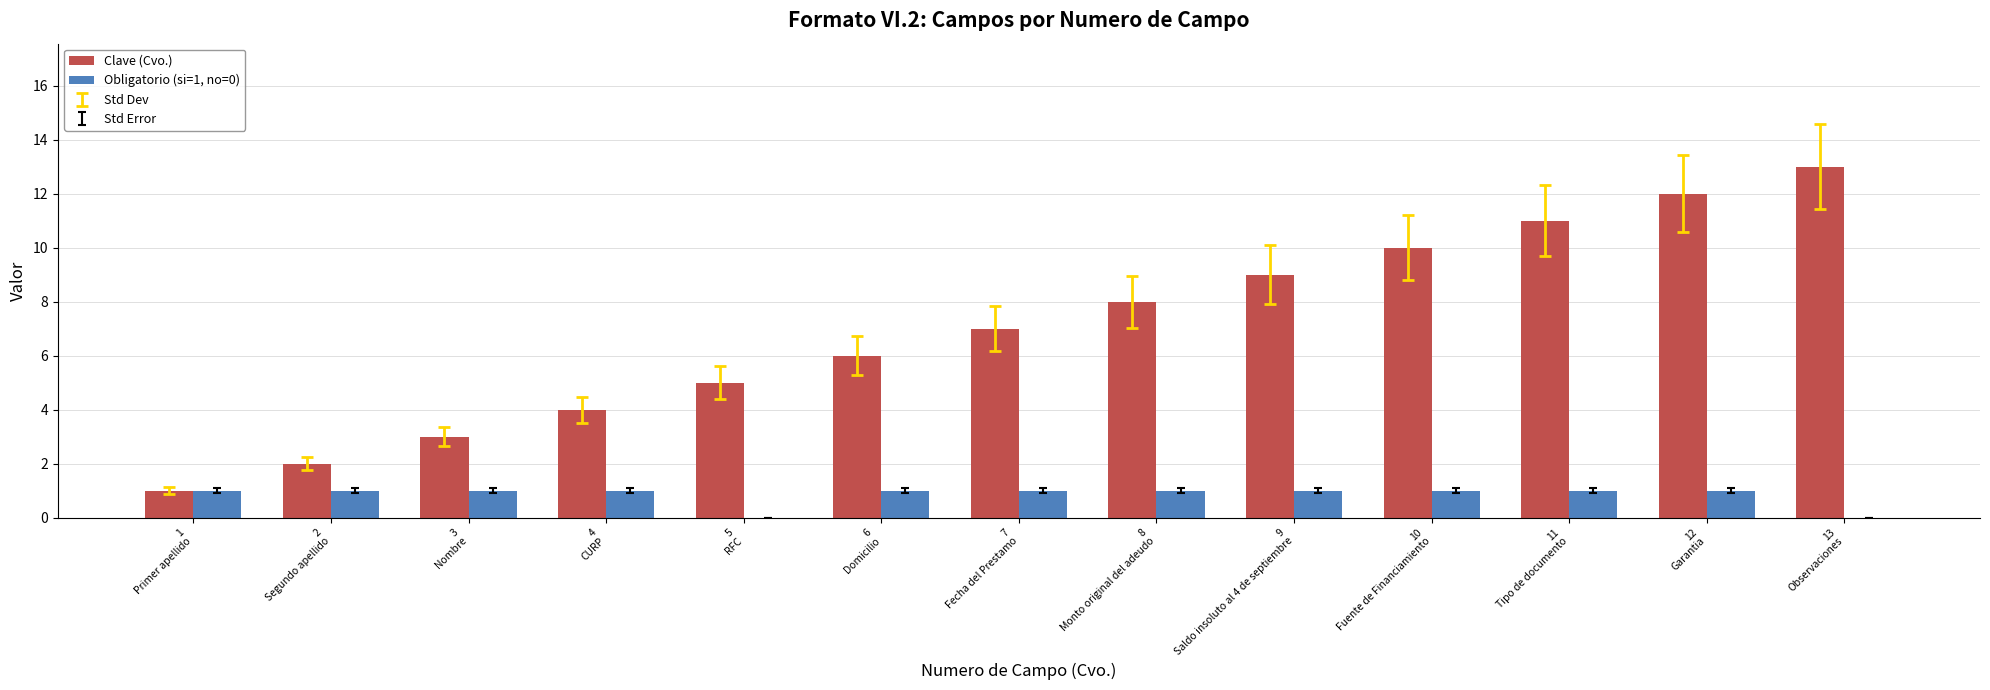

Is the value of Clave (Cvo.) at 4
CURP greater than the value of Obligatorio (si=1, no=0) at 5
RFC?

Yes